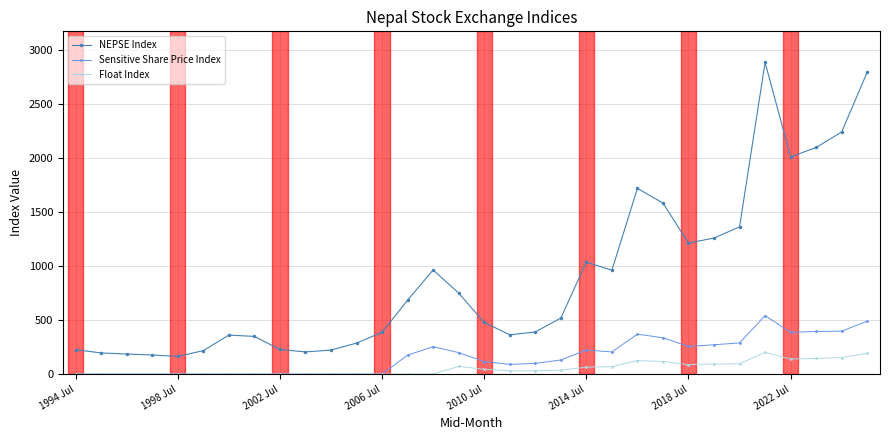

What is the value of the NEPSE Index point at the 8th from the left?

348.4